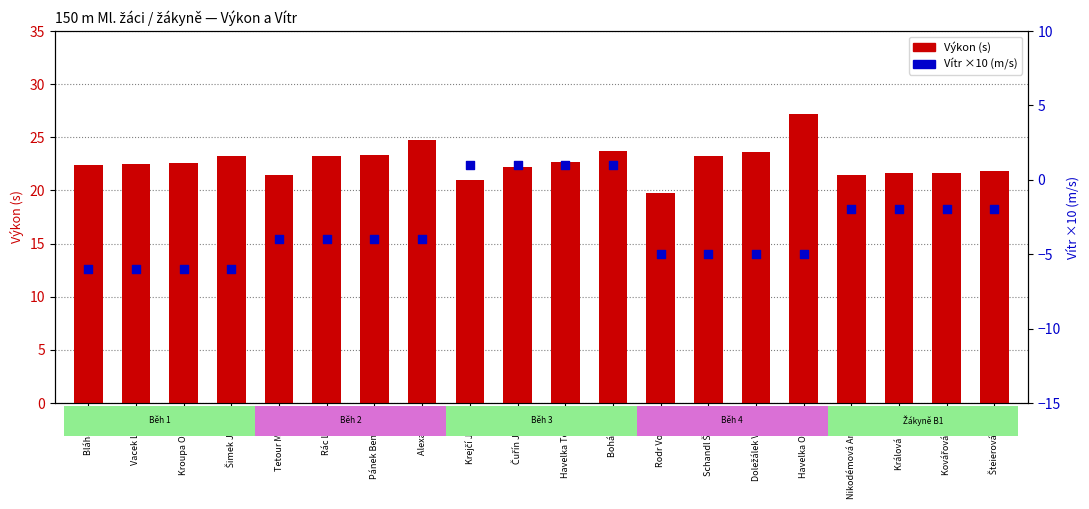

What is the total value across all series at Kovářová Julie?

19.7